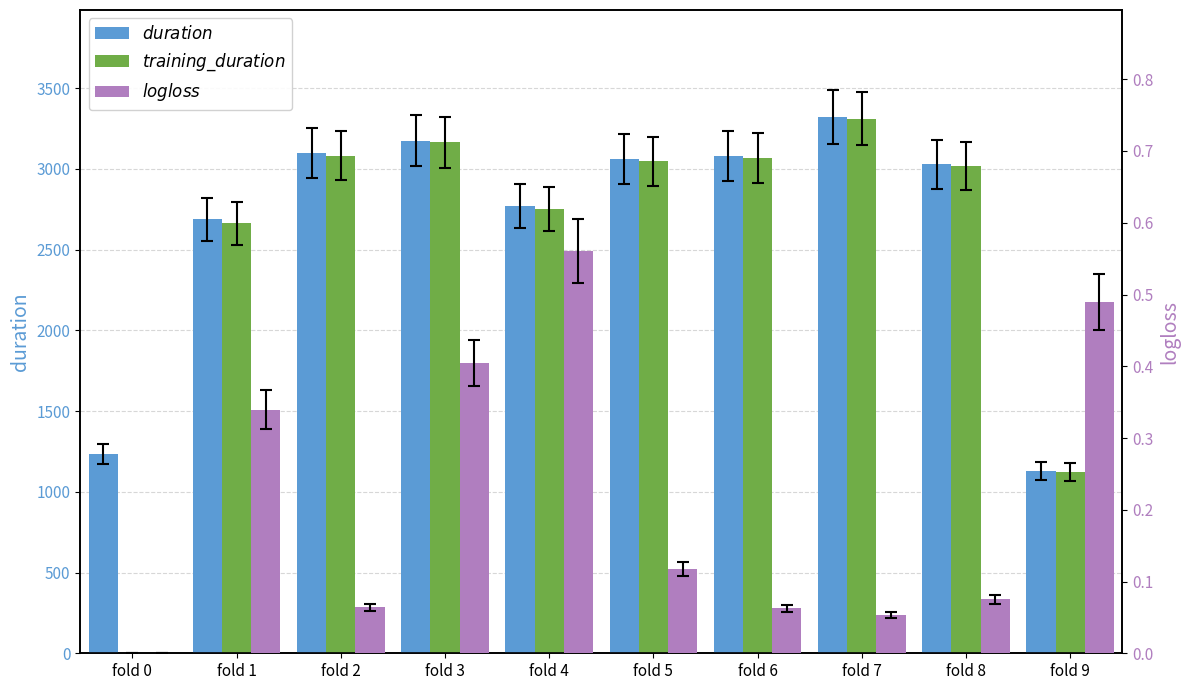

What value does the logloss series have at fold 3?

0.4